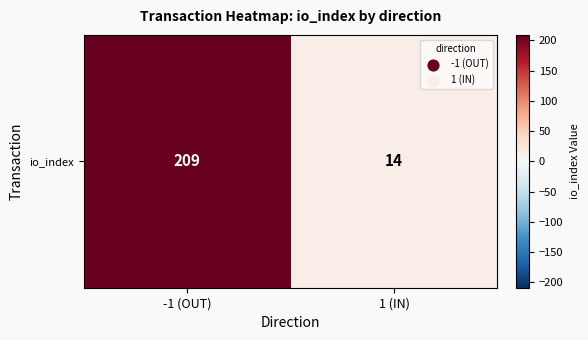

Reading left to right, extract all data points from this chart.

-1 (OUT)=209	1 (IN)=14